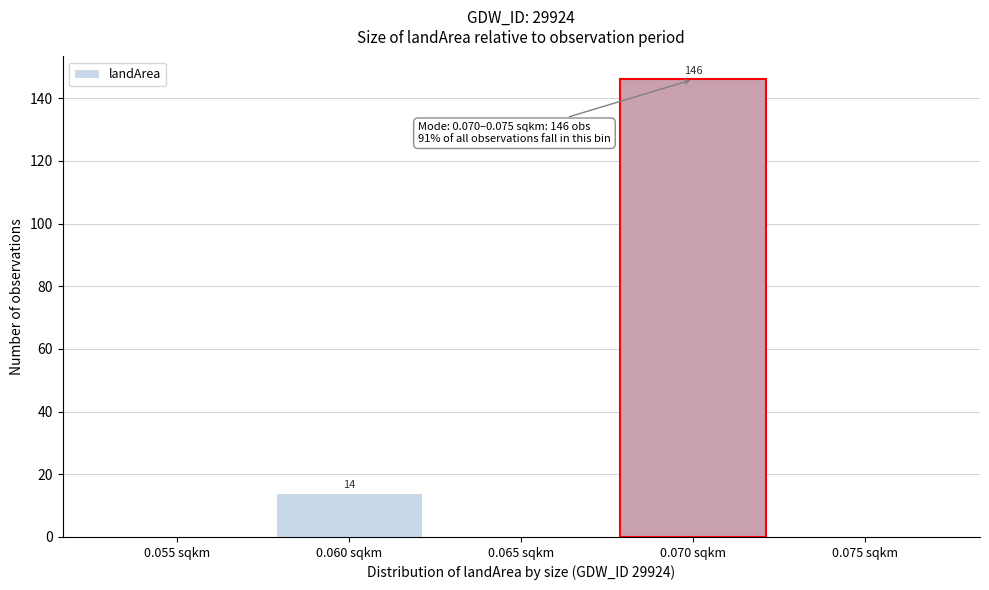

Reading right to left, transcribe all the data shown in this chart.

0.075 sqkm=0	0.070 sqkm=146	0.065 sqkm=0	0.060 sqkm=14	0.055 sqkm=0